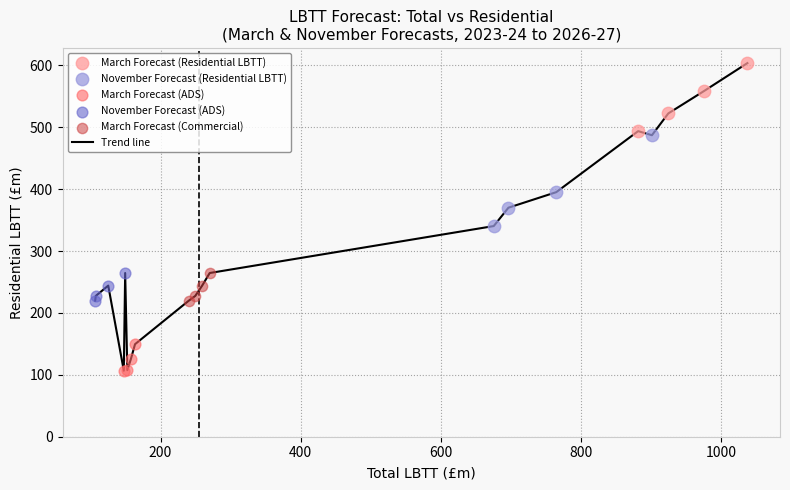

What is the difference between the maximum and minimum values?

497.1